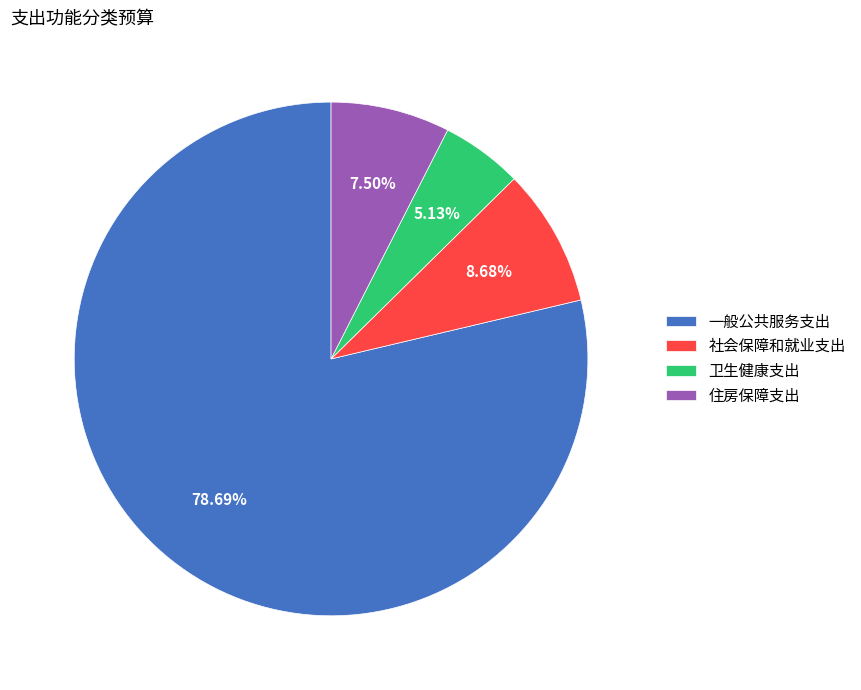

Does 卫生健康支出 account for over 50% of the chart?

No